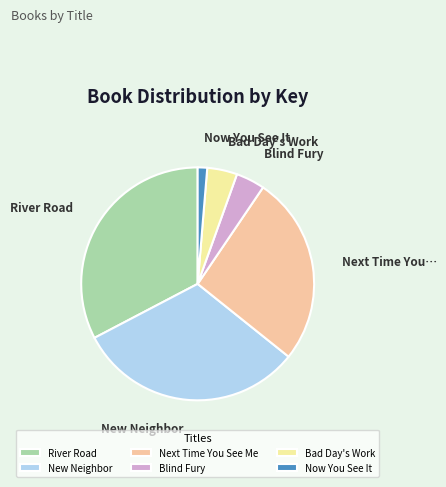

Between Next Time You See Me and Now You See It, which is larger?

Next Time You See Me